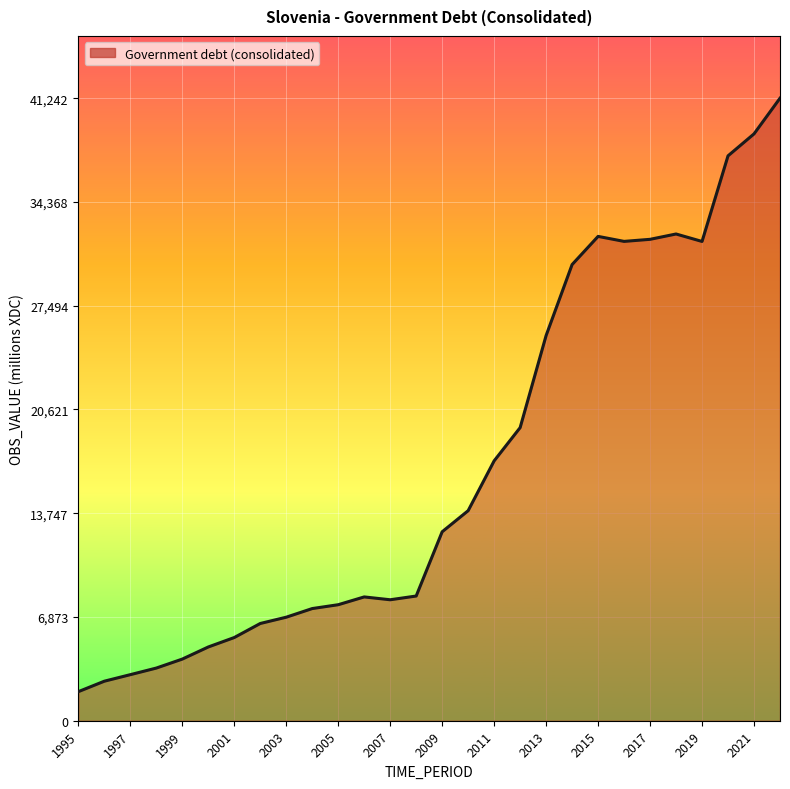

What is the difference between the maximum and minimum values?

39316